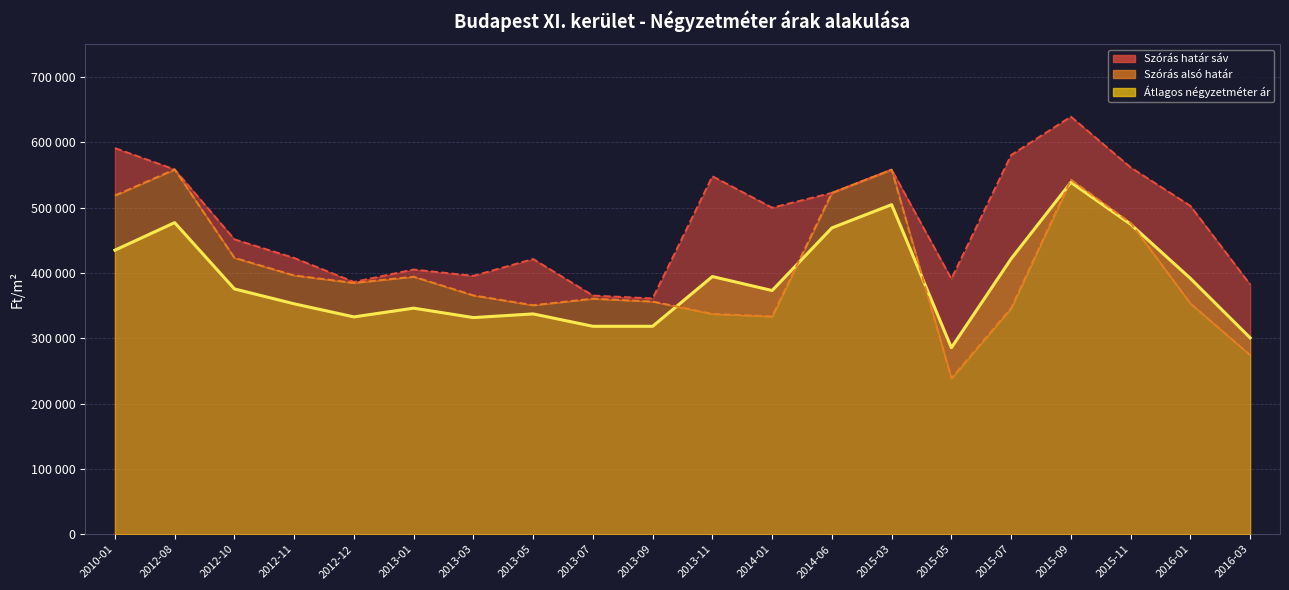

Rank the series by their average value, from lowest to highest.

Átlagos négyzetméter ár, Szórás alsó határ, Szórás felső határ